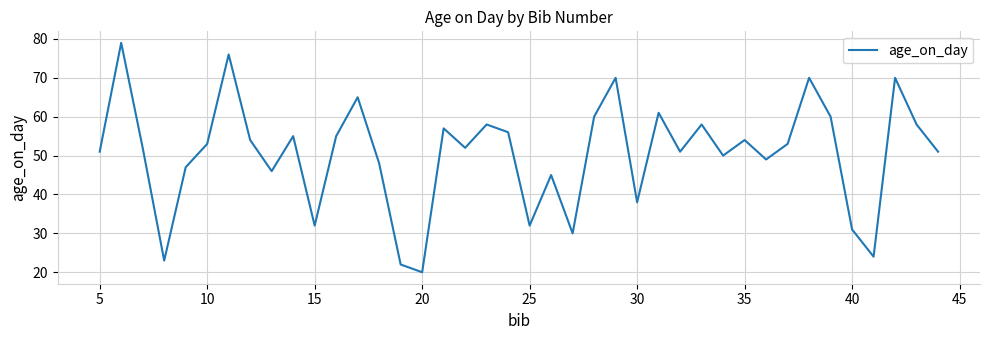

What is the difference between the maximum and minimum values?

59